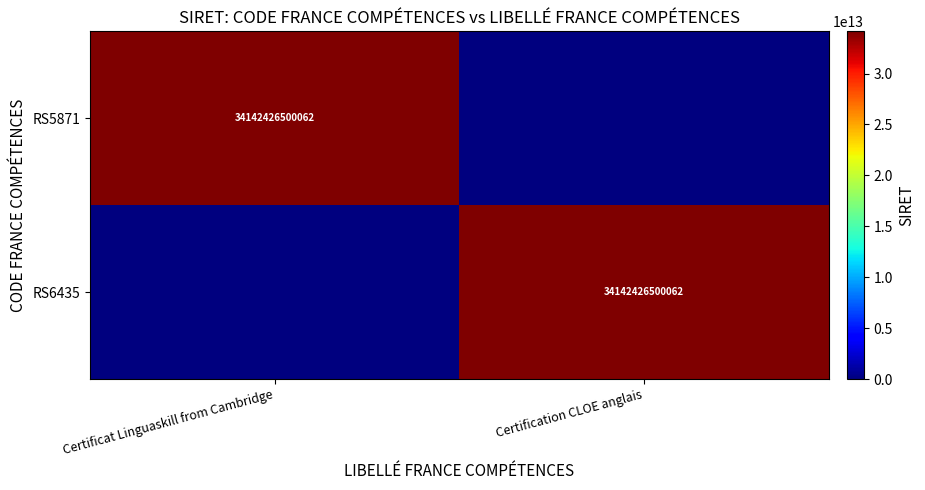

At which category is the sum across all series the highest?

Certificat Linguaskill from Cambridge